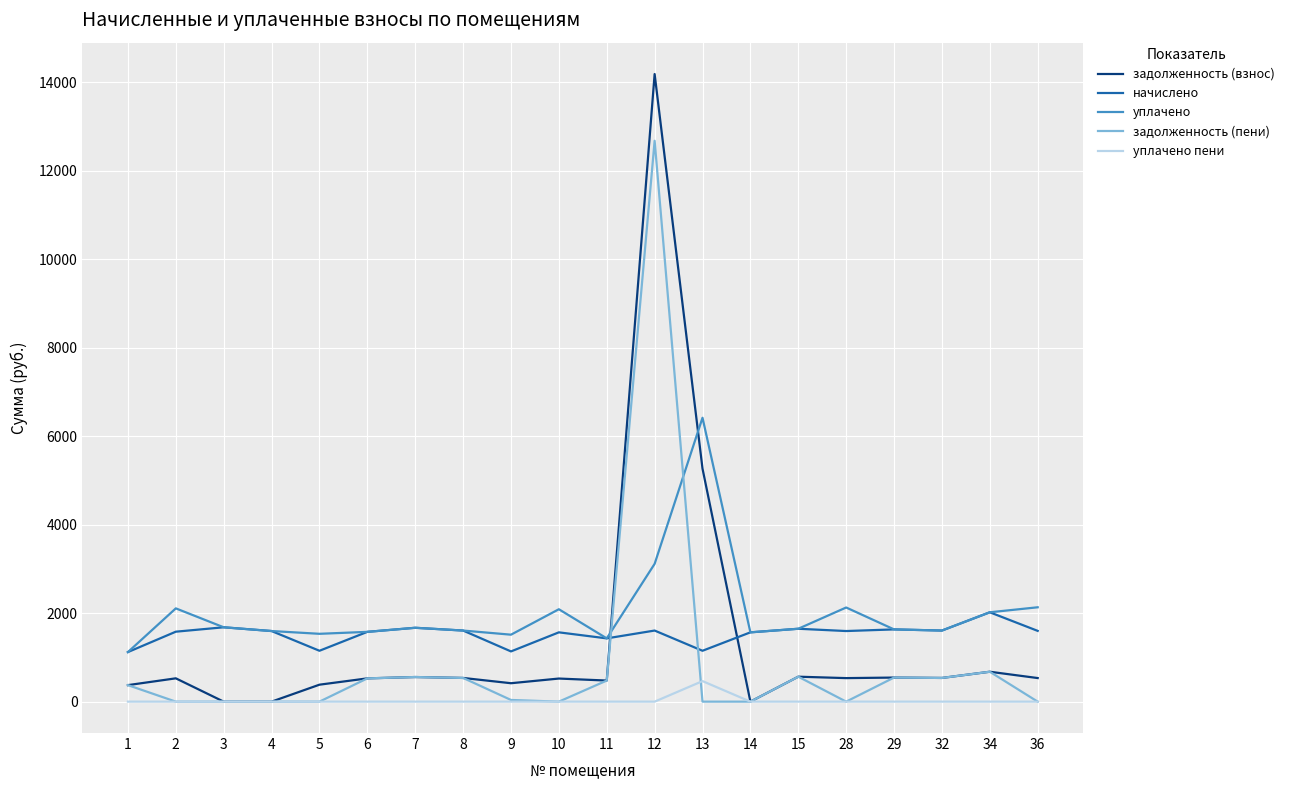

True or false: задолженность (пени) has more than 0 points higher than both neighbors.

True